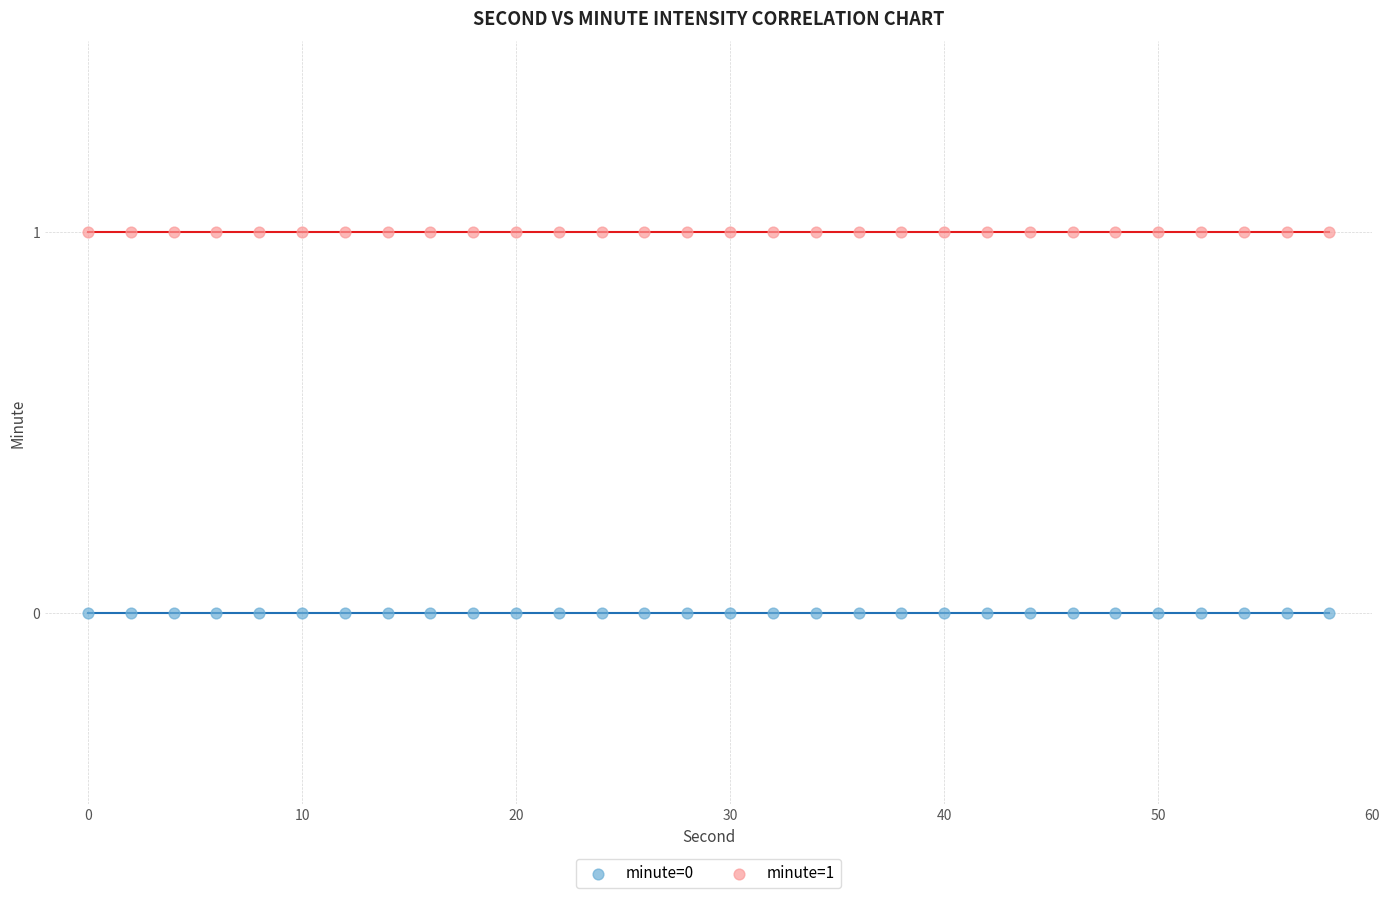

Which series reaches the minimum Y coordinate?

minute=0